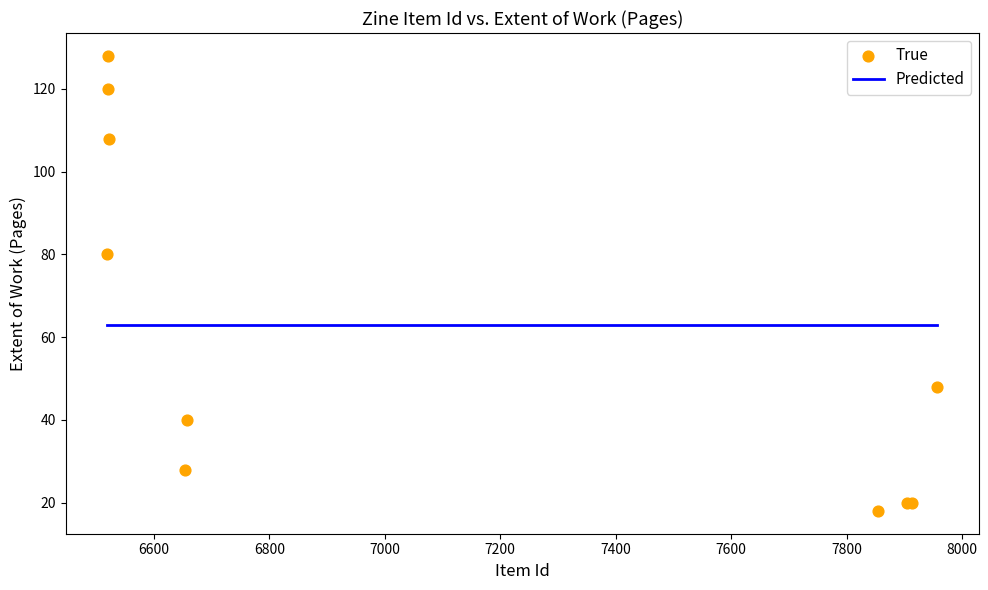

What Y value in the scatter plot is closest to 73?

80